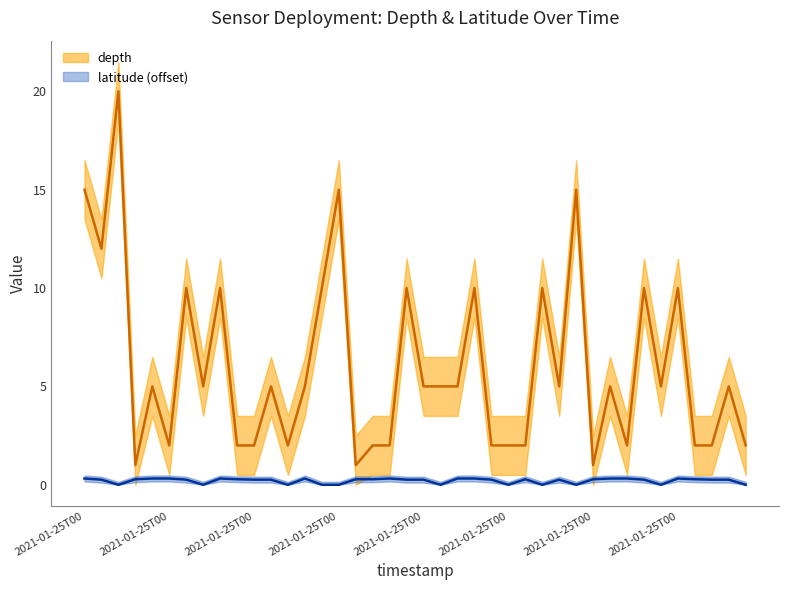

True or false: latitude and depth cross at least once.

False